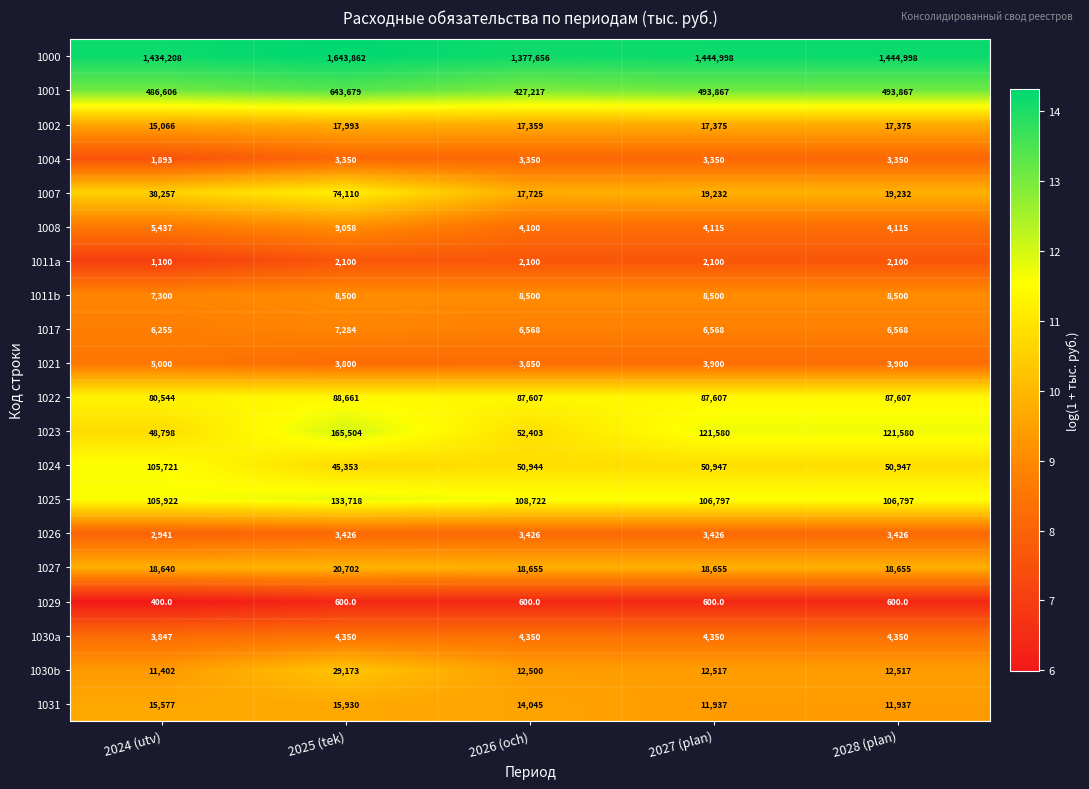

Count the number of data series in this chart.

20